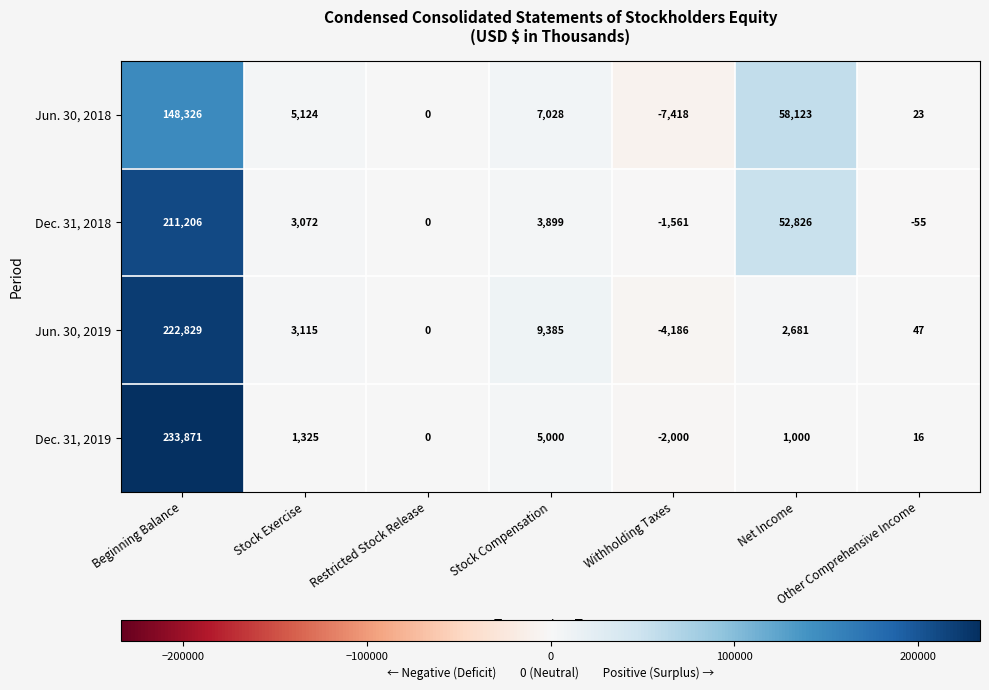

What is the total value across all series at Beginning Balance?

816232